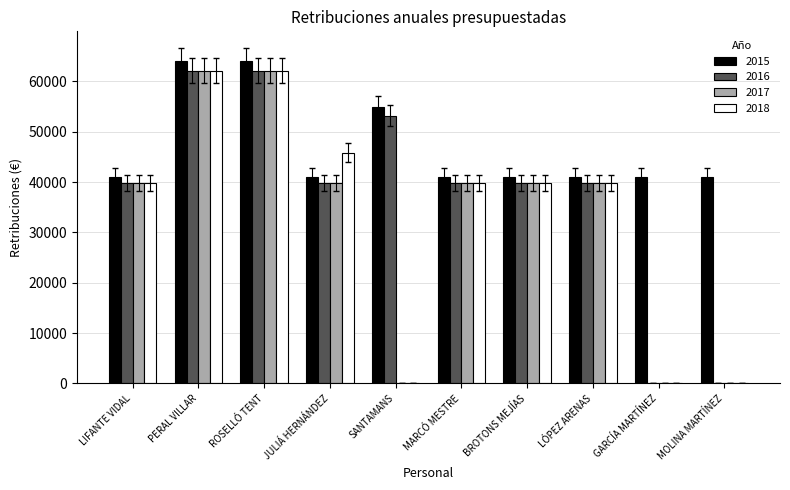

How many categories are shown in the chart?

10